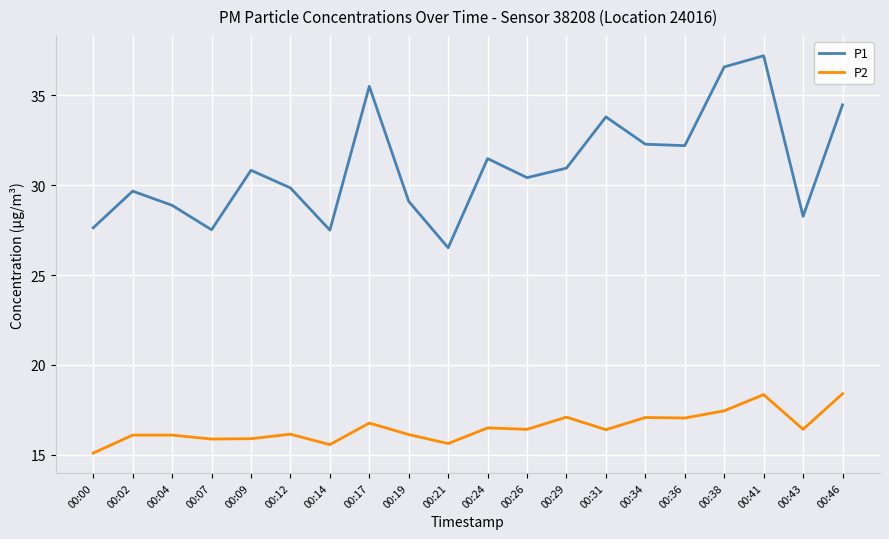

What is the maximum value for P1?

37.2